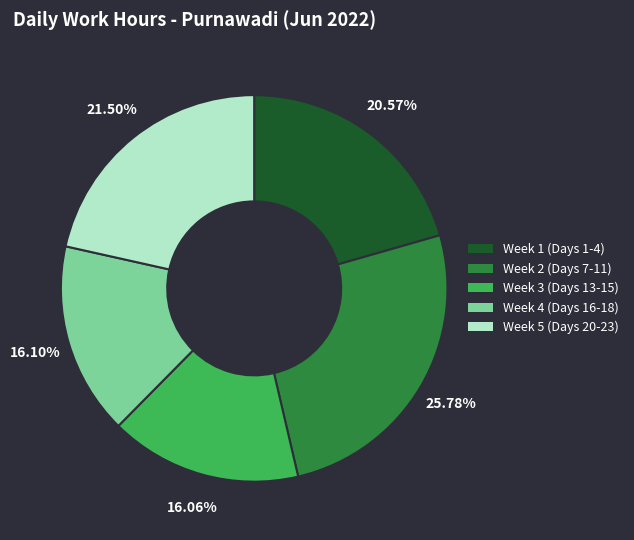

Does any single category account for the majority?

No